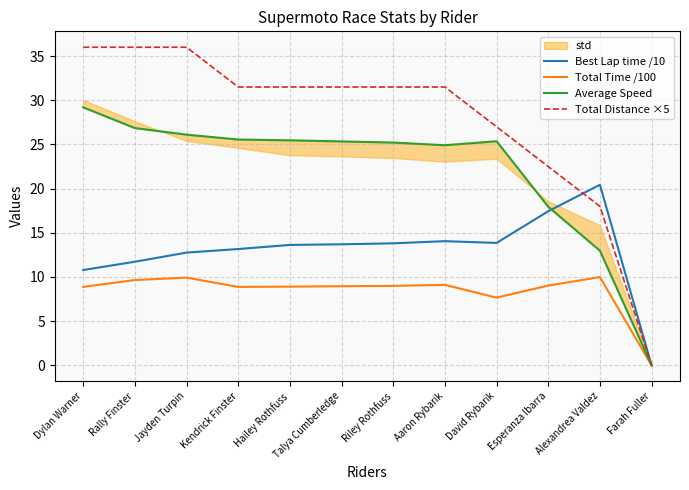

What is the average value of the Best Lap time /10 series?

12.9